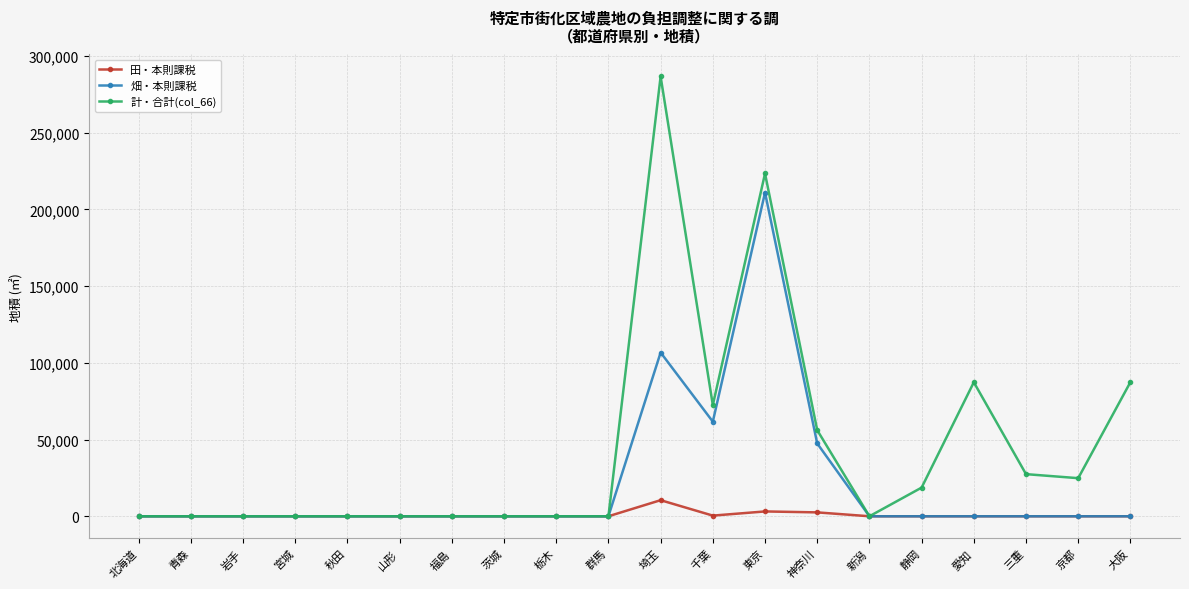

The value of 計・合計(col_66) at 北海道 is 0. True or false?

True